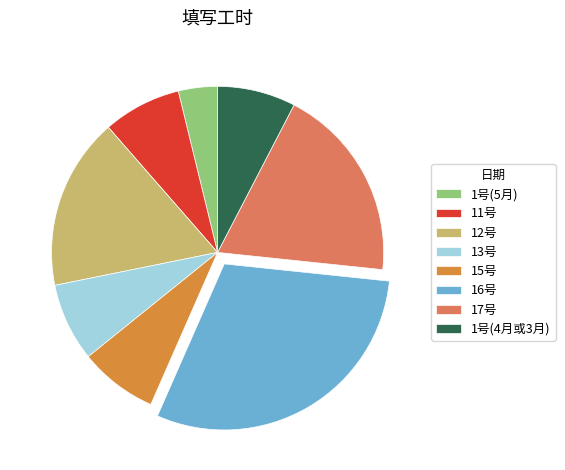

Is 1号(4月或3月) the majority of the pie?

No